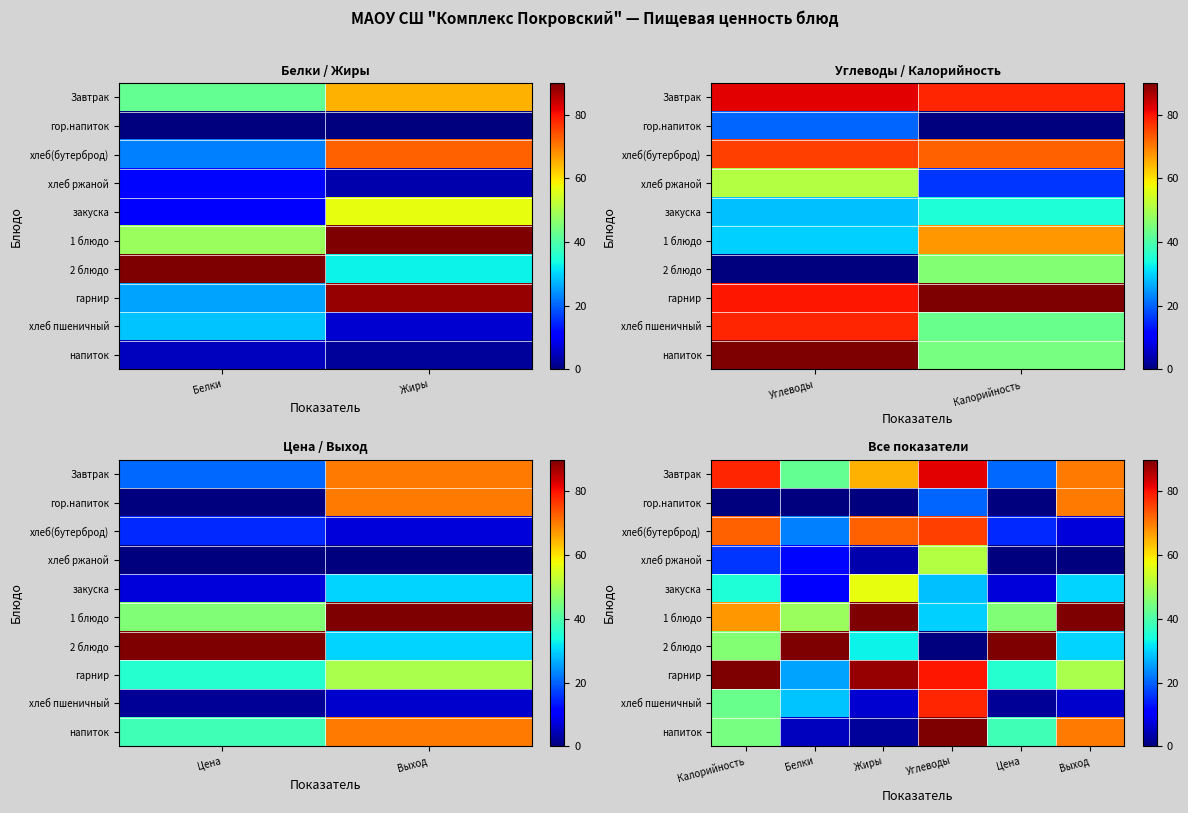

At Выход, list the series in order from smallest to largest.

хлеб ржаной, хлеб пшеничный, хлеб(бутерброд), закуска, 2 блюдо, гарнир, Завтрак, гор.напиток, напиток, 1 блюдо